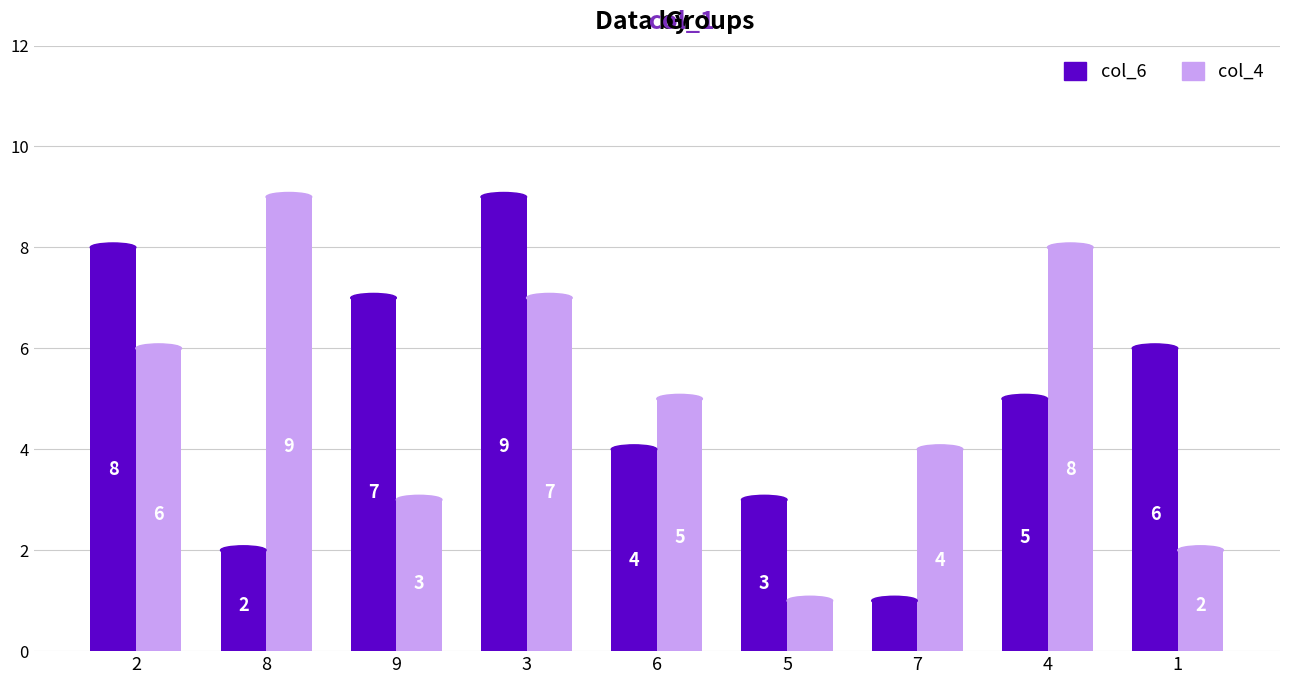

What is the greatest value displayed?

9